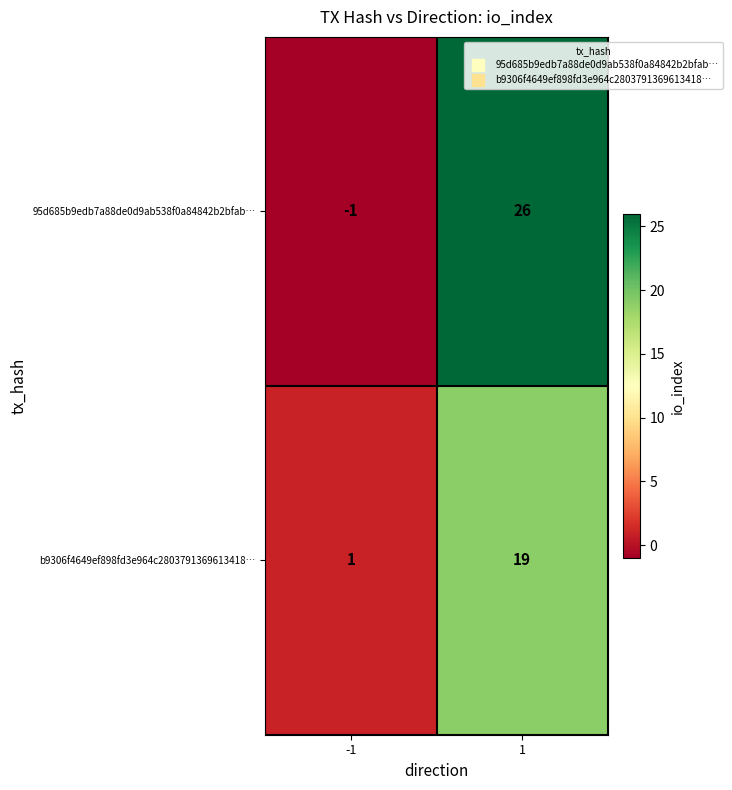

What is the average value of the b9306f4649ef898fd3e964c2803791369613418… series?

10